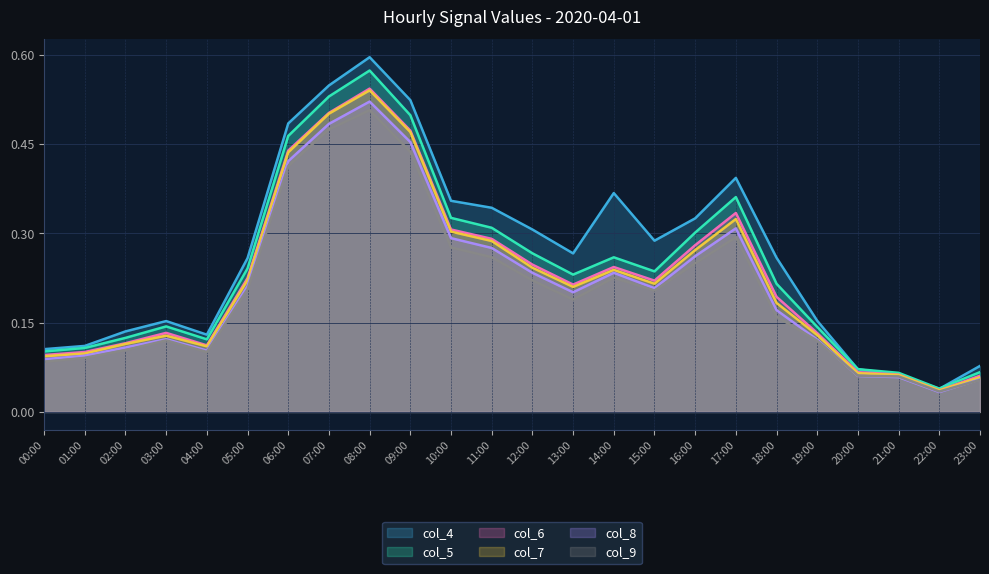

Where is the first local maximum for col_4?

03:00